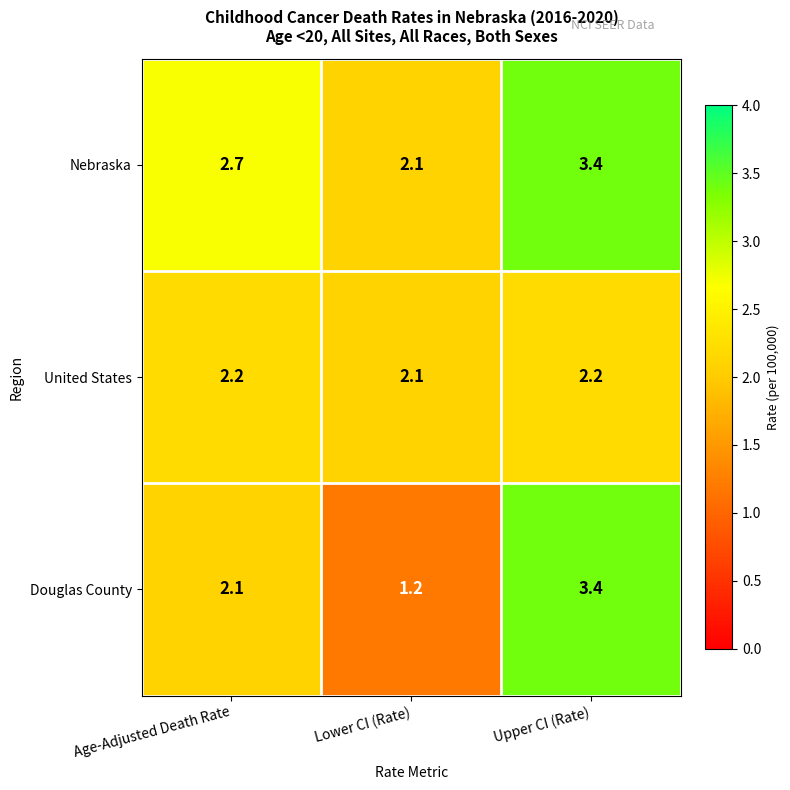

What is the difference between the Douglas County values at Lower CI (Rate) and Age-Adjusted Death Rate?

0.9